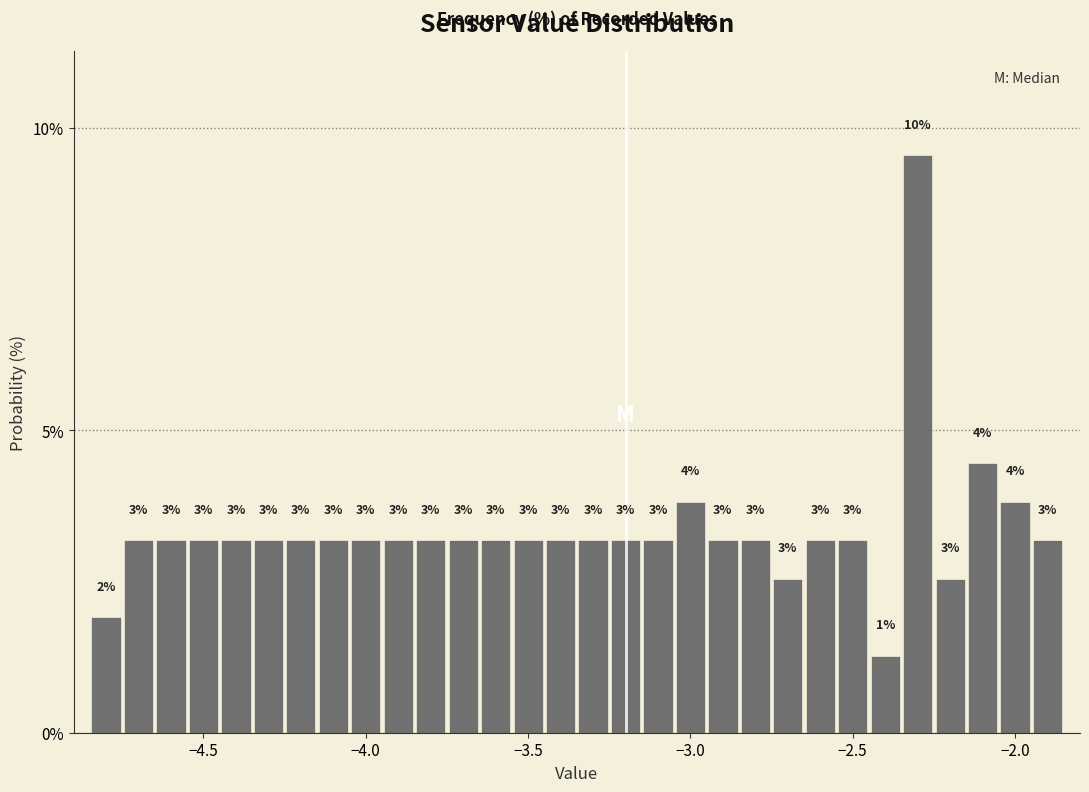

Read against the x-axis, roughly where is the centre of the tallest bar?

-2.30